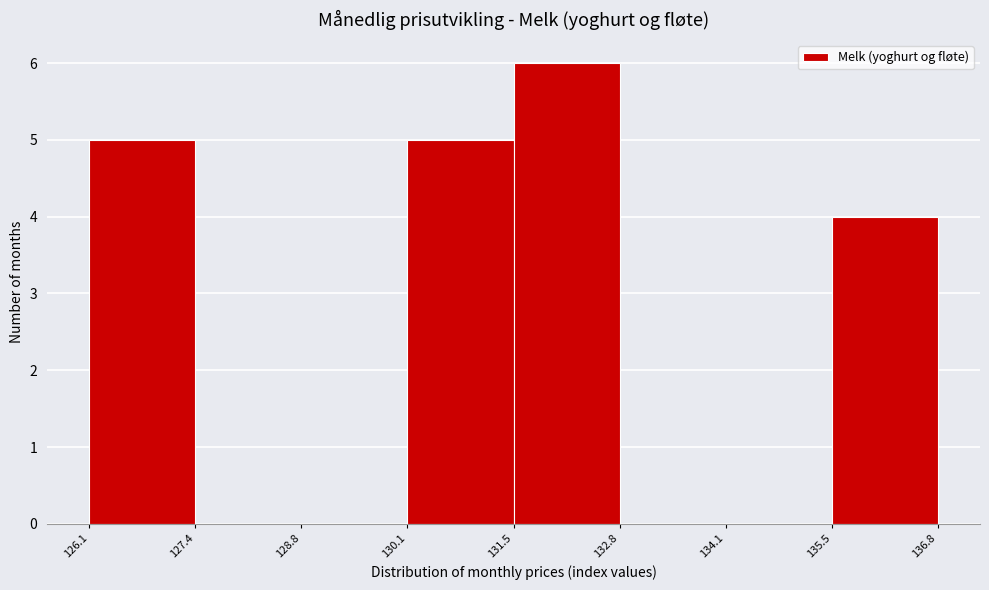

Reading left to right, list every bar in this chart as the range it spans on the x-axis followed by its height. The values are not printed on the chart, so give them approximately, as read against the axis.

126.1 to 127.4: 5
127.4 to 128.8: 0
128.8 to 130.1: 0
130.1 to 131.5: 5
131.5 to 132.8: 6
132.8 to 134.1: 0
134.1 to 135.5: 0
135.5 to 136.8: 4